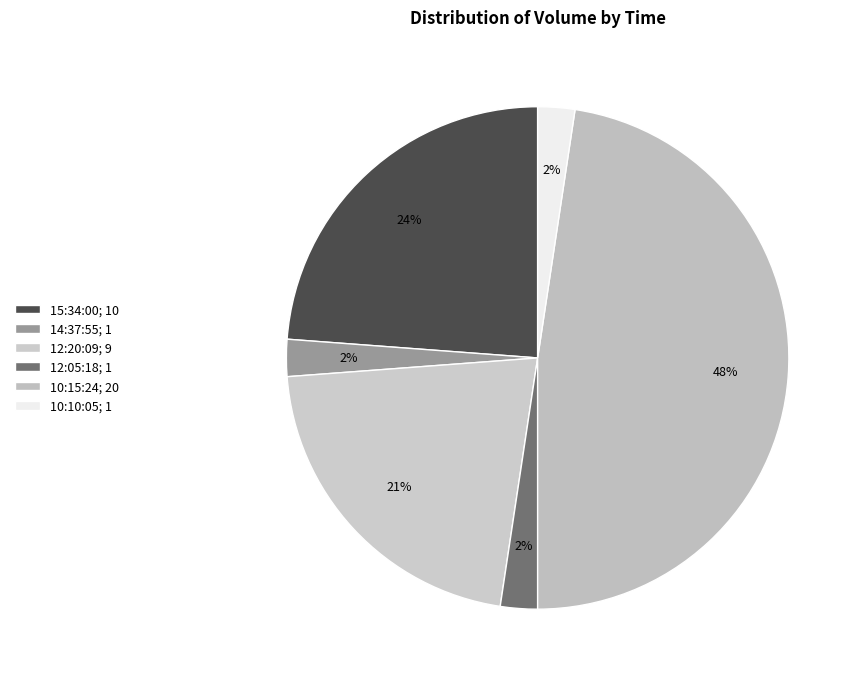

Count the number of slices in the pie.

6